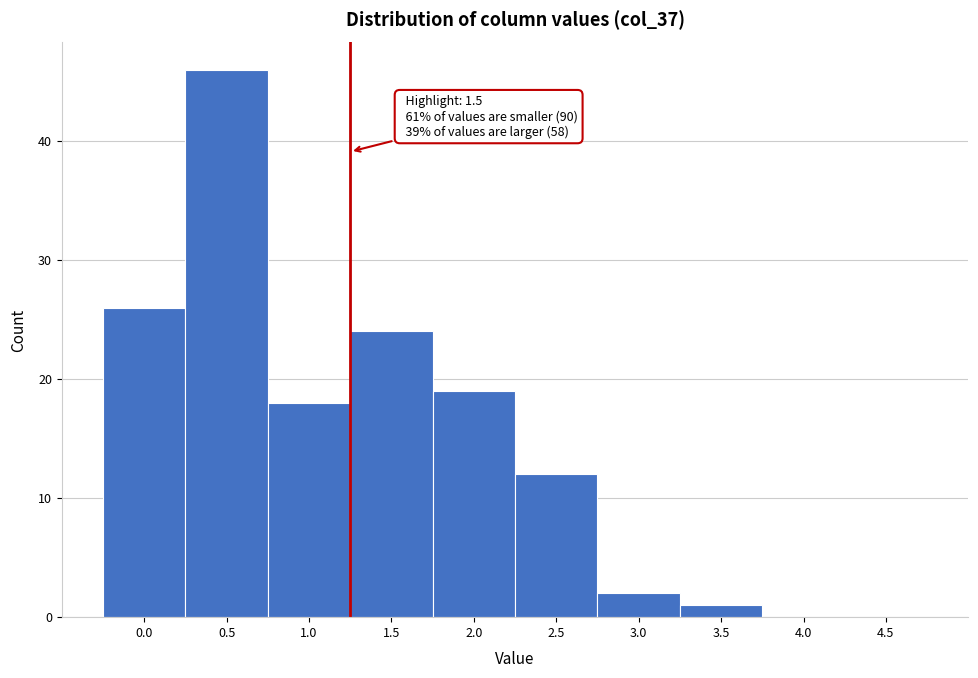

Reading right to left, extract all data points from this chart.

4.5=0	4.0=0	3.5=1	3.0=2	2.5=12	2.0=19	1.5=24	1.0=18	0.5=46	0.0=26